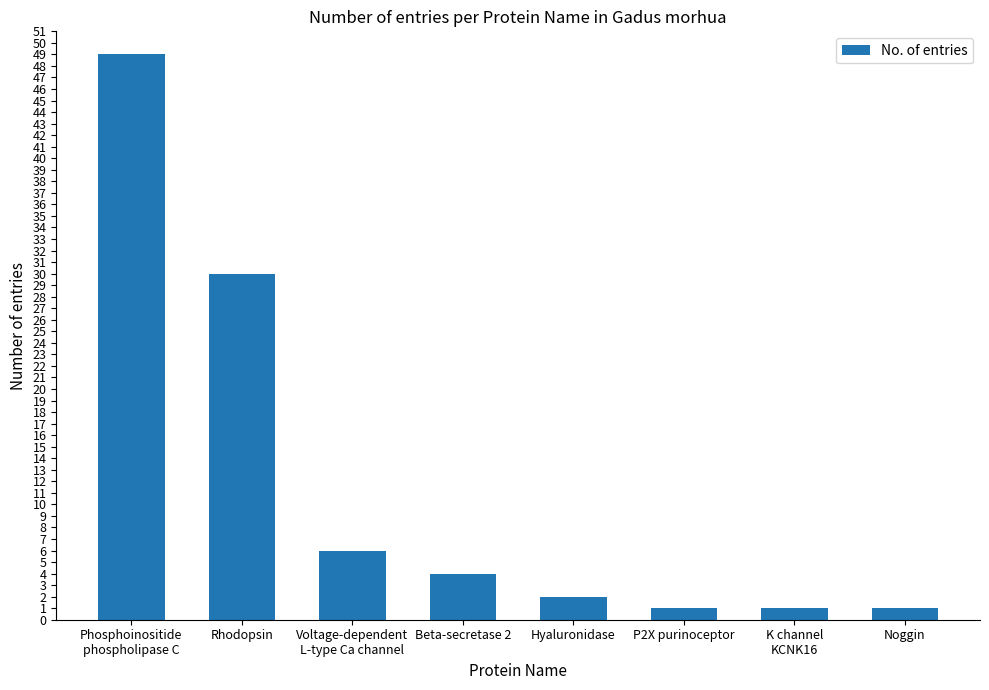

Reading left to right, extract all data points from this chart.

Phosphoinositide
phospholipase C=49	Rhodopsin=30	Voltage-dependent
L-type Ca channel=6	Beta-secretase 2=4	Hyaluronidase=2	P2X purinoceptor=1	K channel
KCNK16=1	Noggin=1